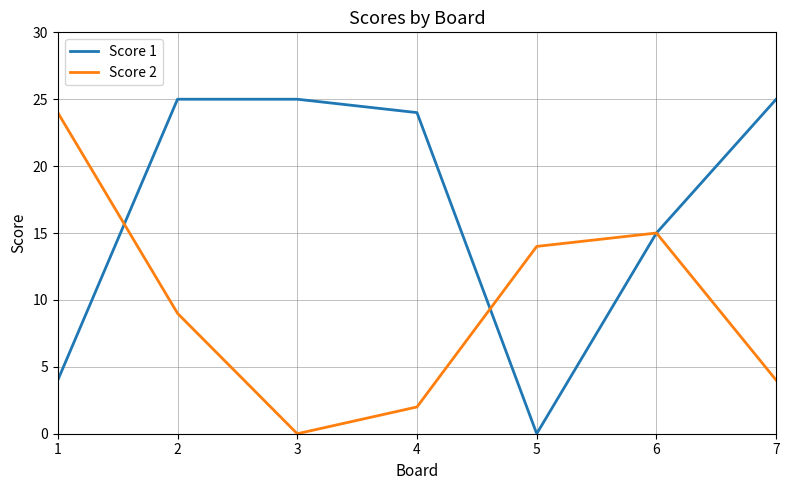

What is the average value of the Score 1 series?

17